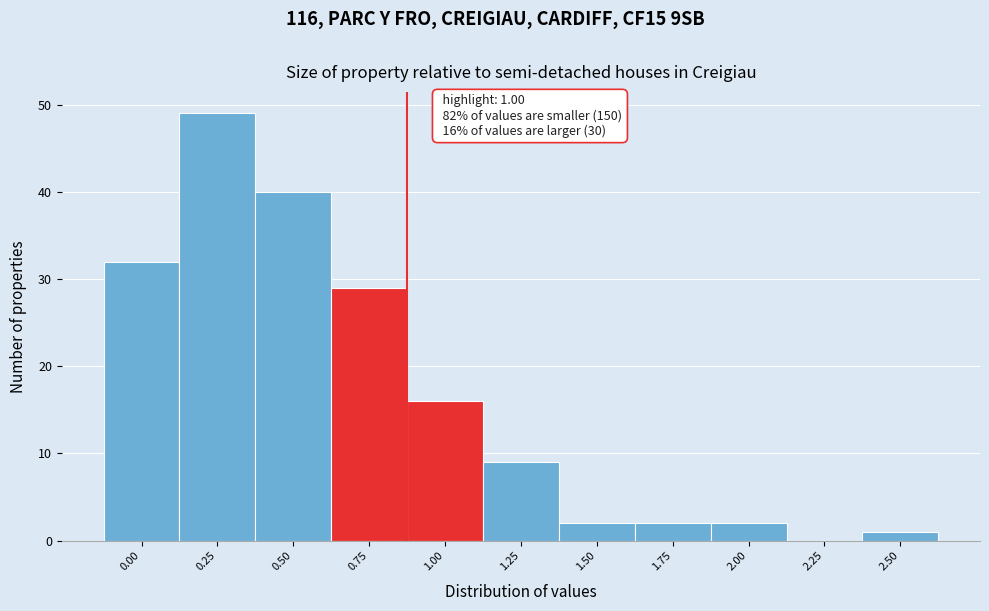

Reading right to left, extract all data points from this chart.

2.50=1	2.25=0	2.00=2	1.75=2	1.50=2	1.25=9	1.00=16	0.75=29	0.50=40	0.25=49	0.00=32